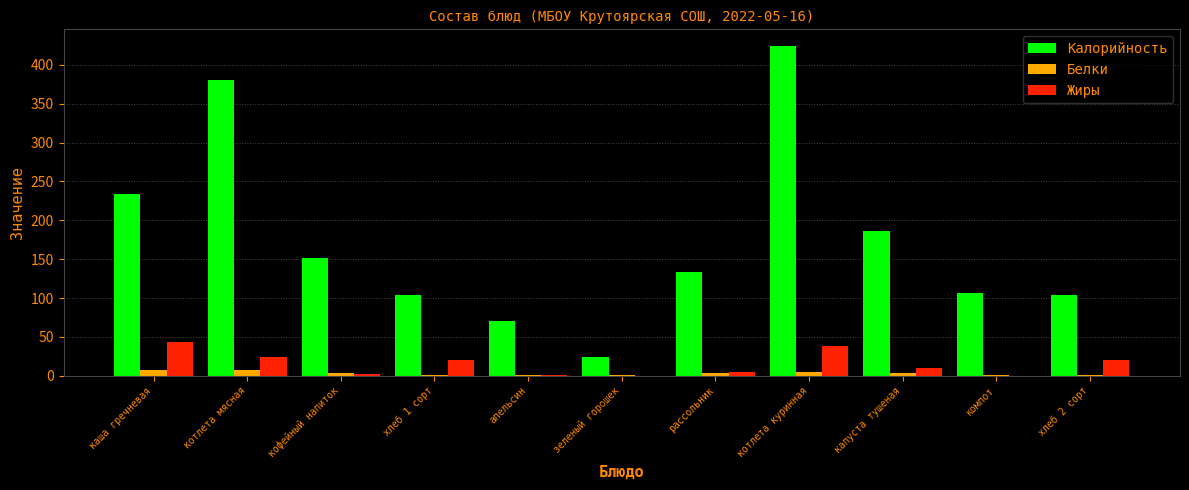

What is the sum of all Жиры values?

164.8